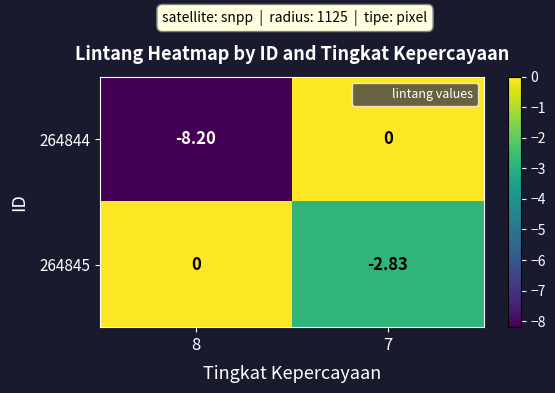

Is the value of 264844 at 8 greater than the value of 264845 at 7?

No